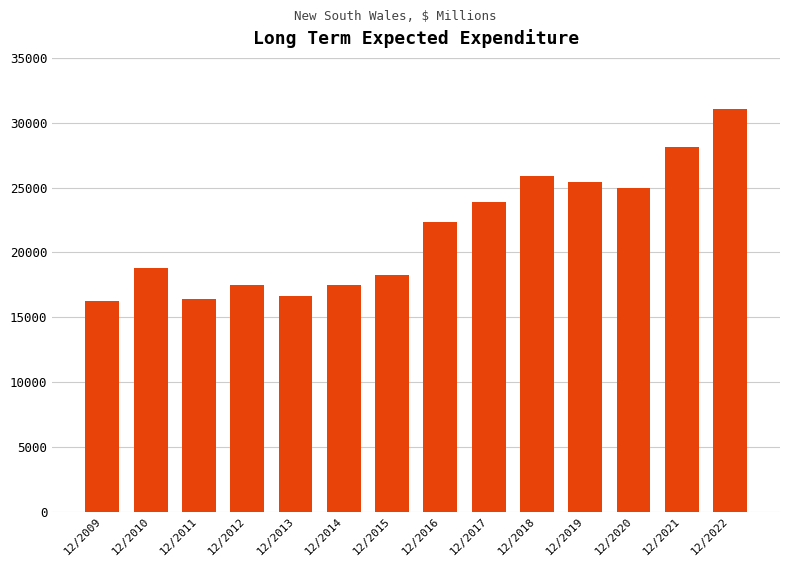

What is the sum of the values at 12/2021 and 12/2014?

45588